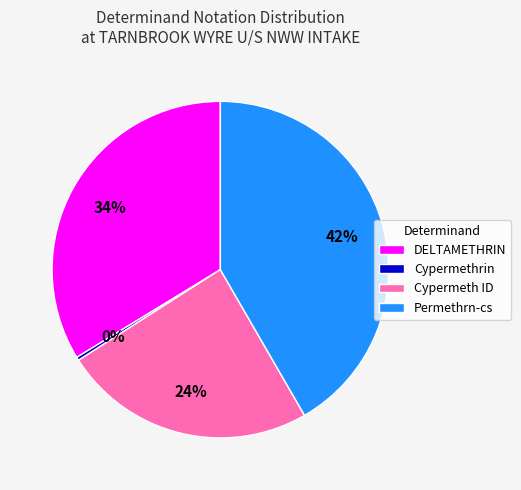

Does any single category account for the majority?

No